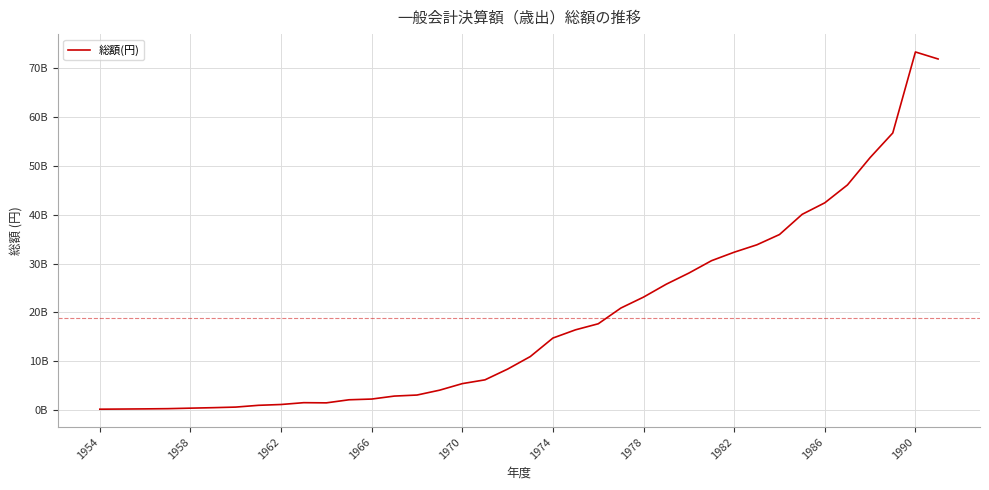

Does the chart display data point markers on the line(s)?

No